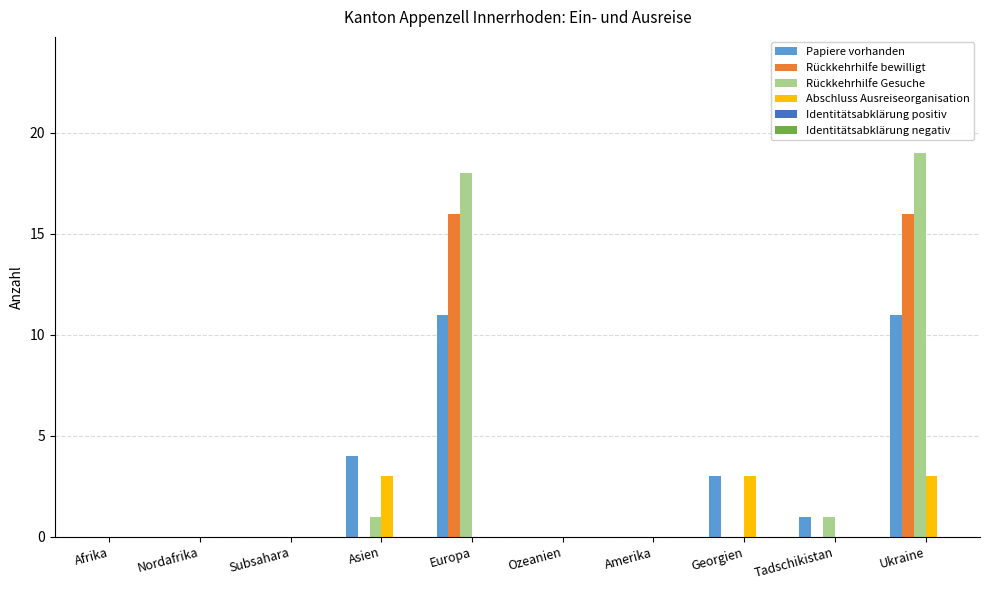

The value of Rückkehrhilfe bewilligt at Georgien is -7. True or false?

False